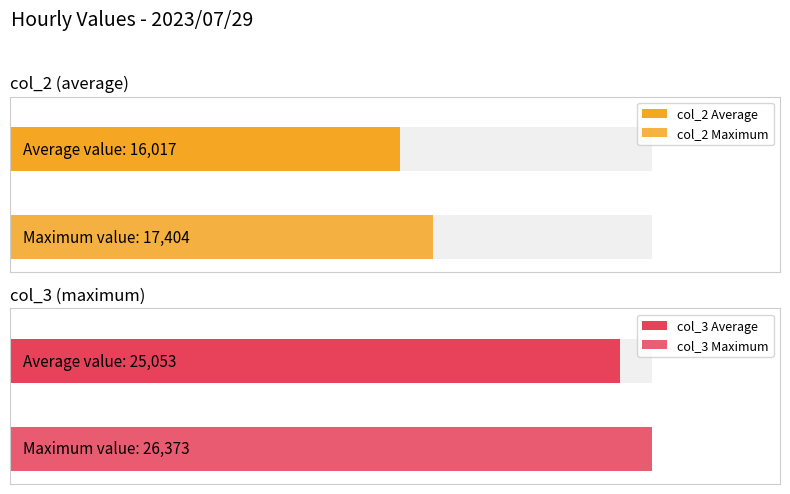

Which series has the largest total across all categories?

col_3